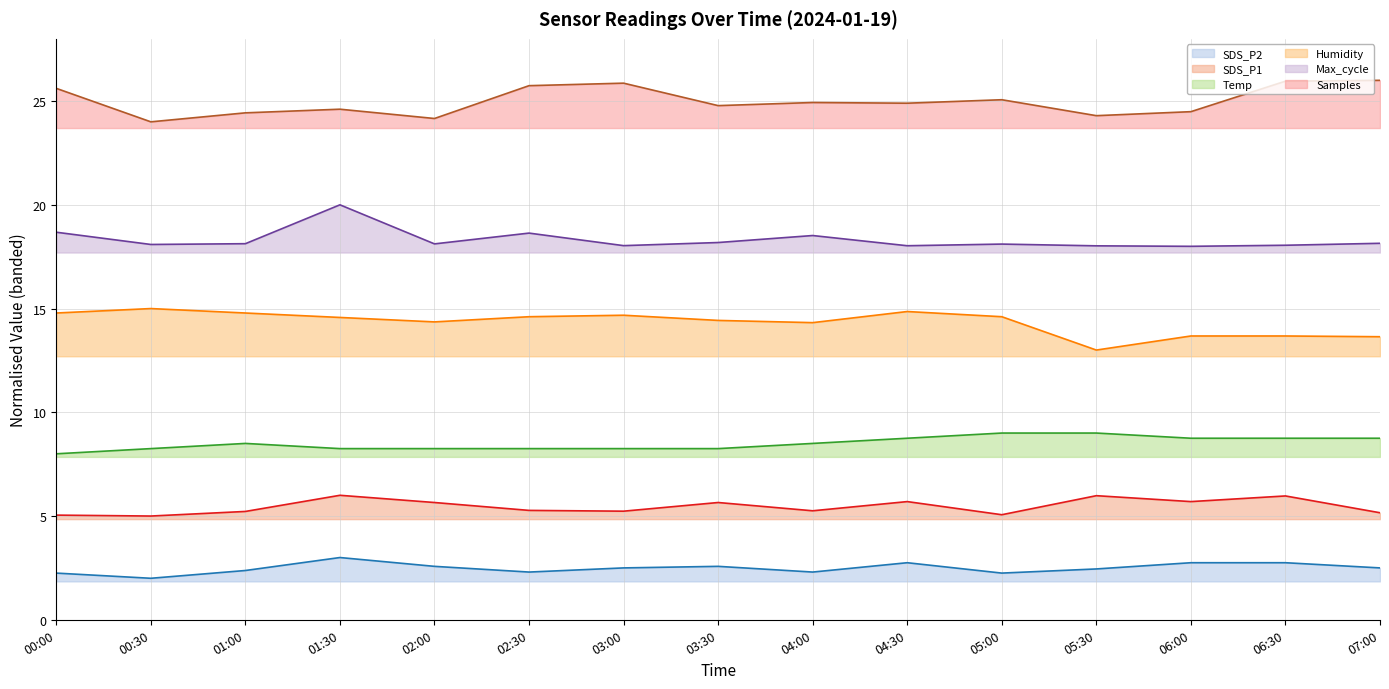

What is the label of the 9th point from the right?

03:00